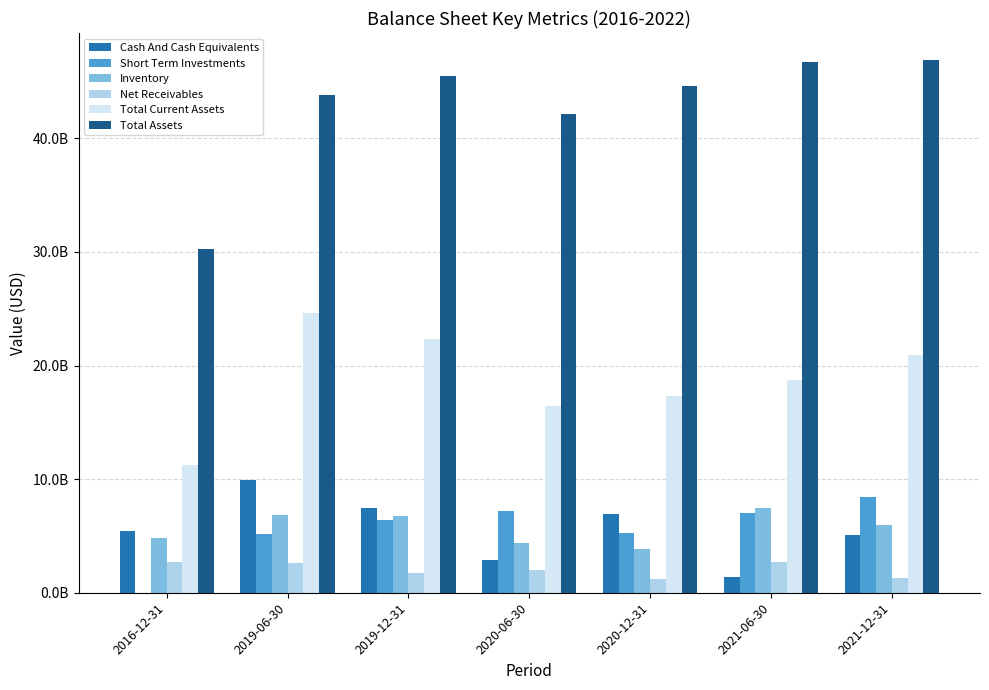

What is the approximate value of Total Current Assets at 2016-12-31, to the nearest 100?

11282978000